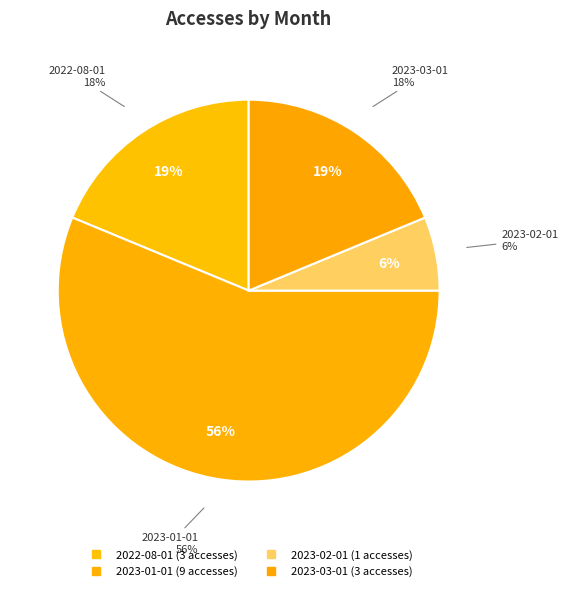

To the nearest percent, what is the combined percentage of 2023-02-01 and 2023-01-01?

62%